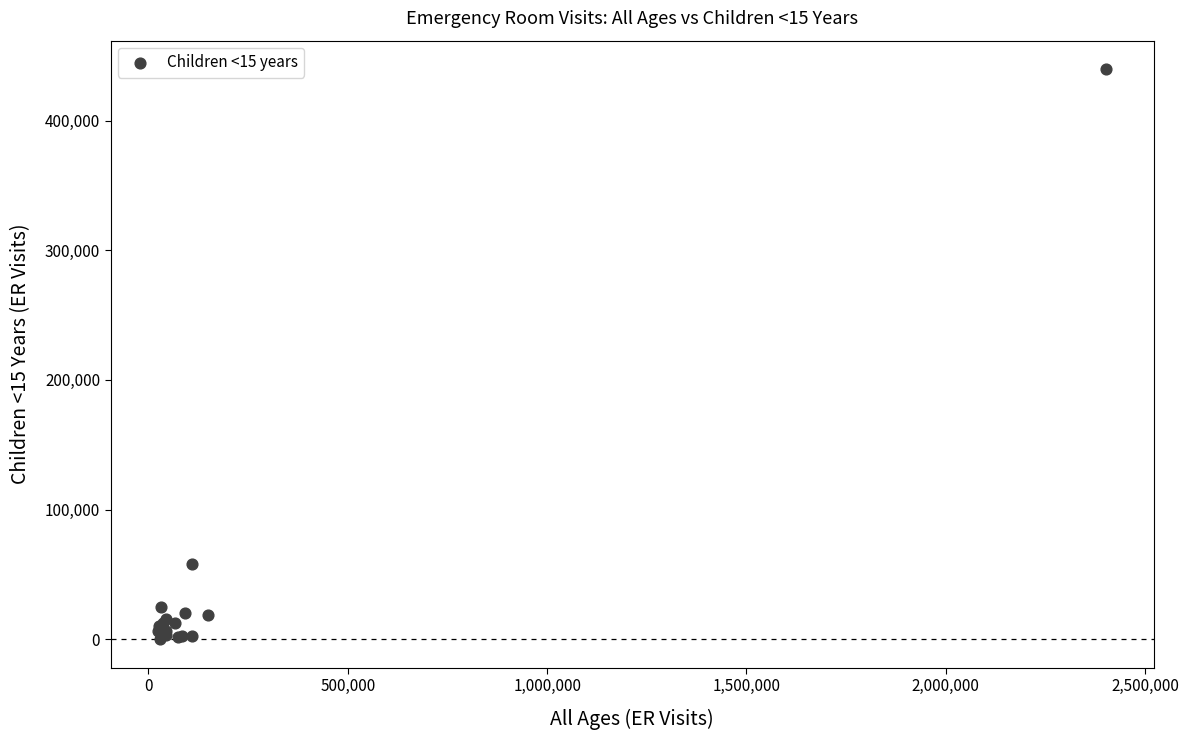

What Y value in the scatter plot is closest to 219933?

58259